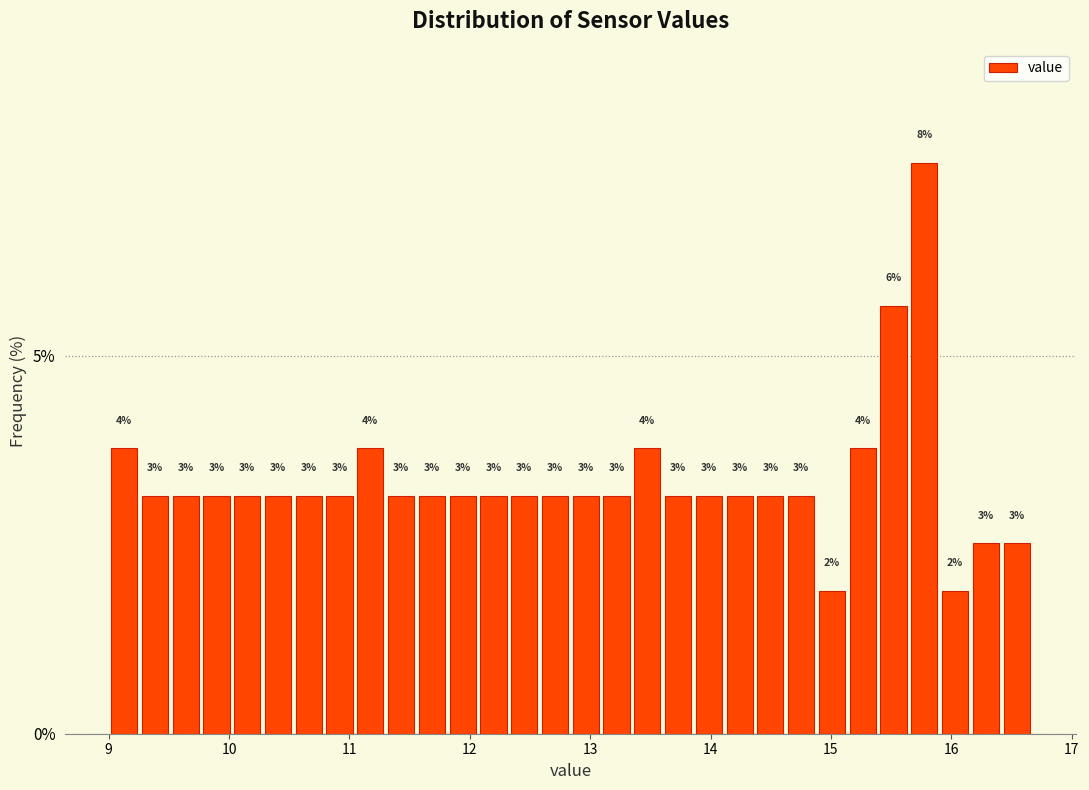

Around what value on the x-axis is the tallest bar? Give the approximate position of its centre, as read against the axis.

15.8